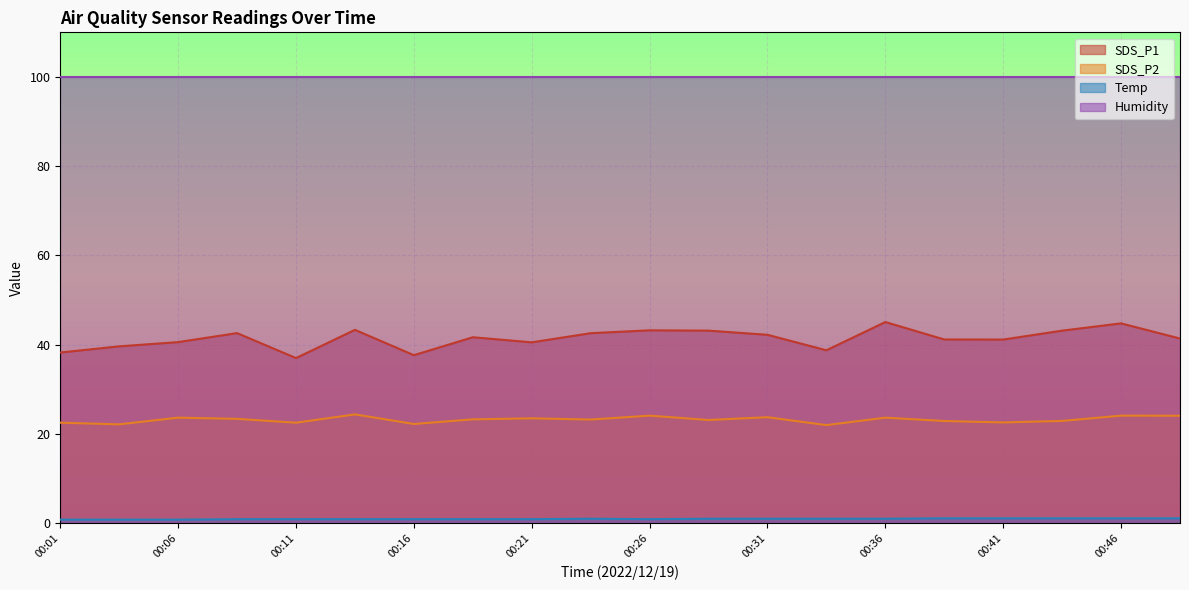

Is the value of SDS_P1 at 00:06 greater than the value of Humidity at 00:26?

No